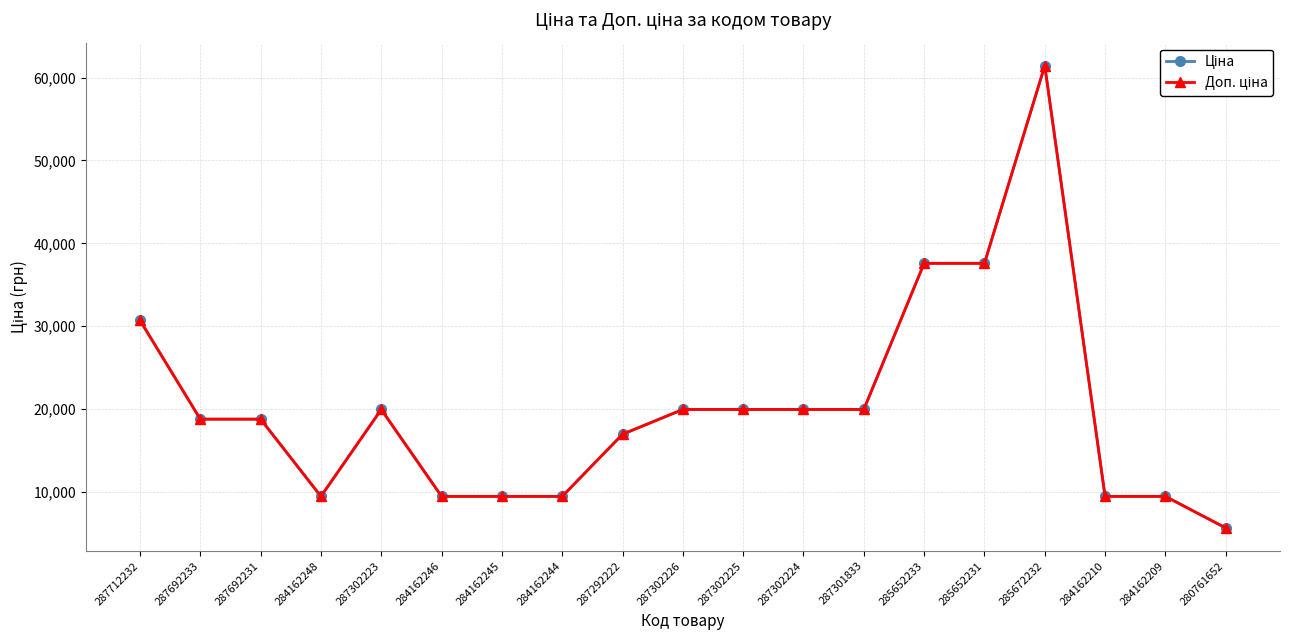

Between 287302225 and 285672232, which series saw the biggest shift?

Ціна